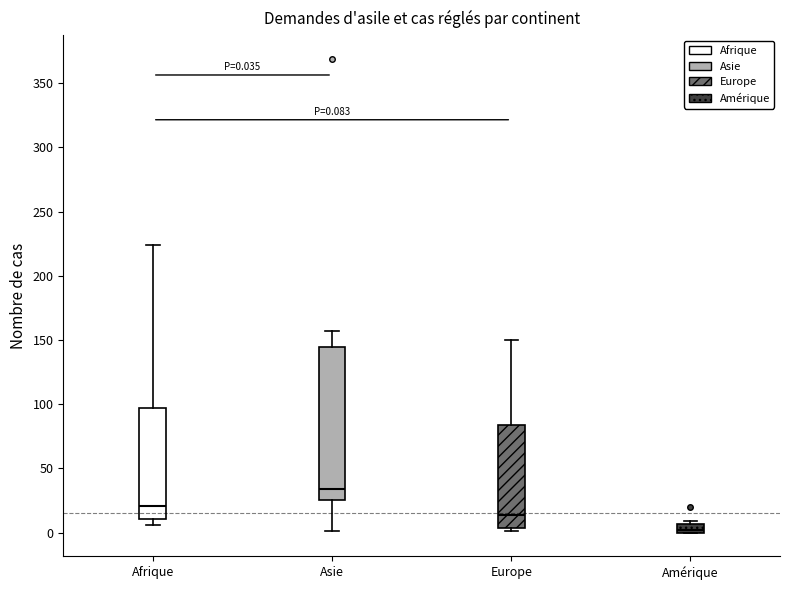

Which box has the highest median line?

Asie